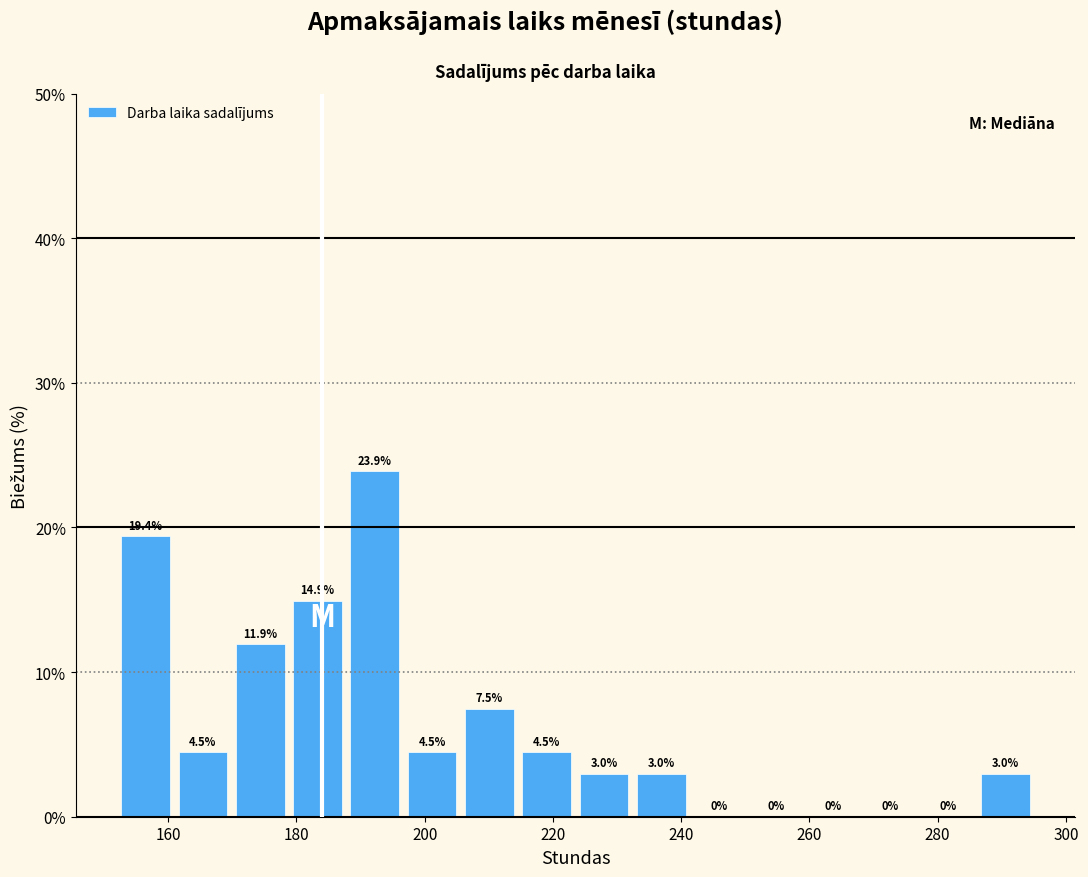

Which range on the x-axis has the tallest bar?

188 to 196